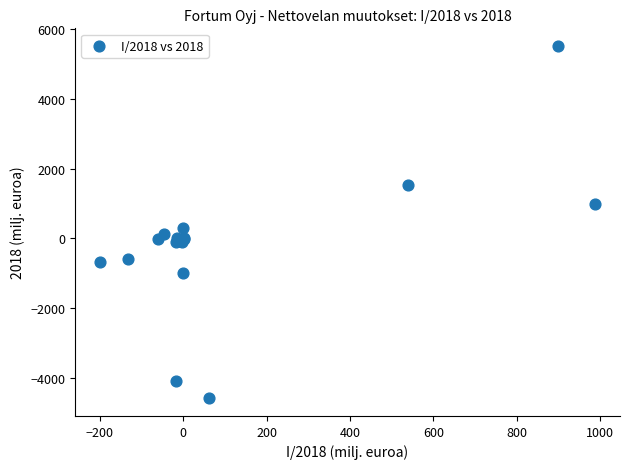

What Y value in the scatter plot is closest to 464?

298